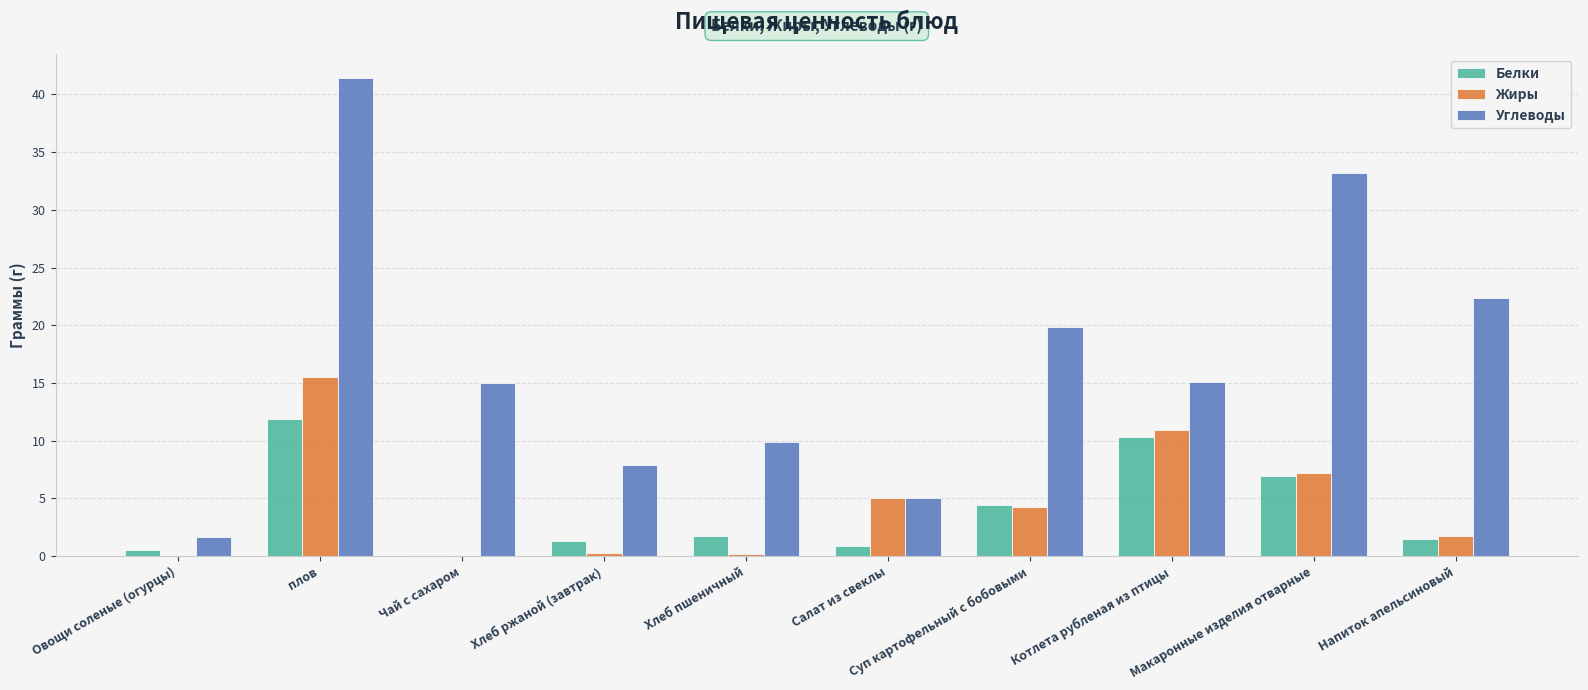

How many values in the Жиры series exceed 4?

5